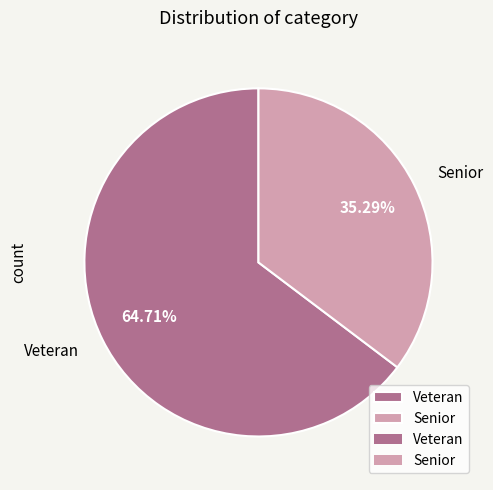

Between Senior and Veteran, which is larger?

Veteran